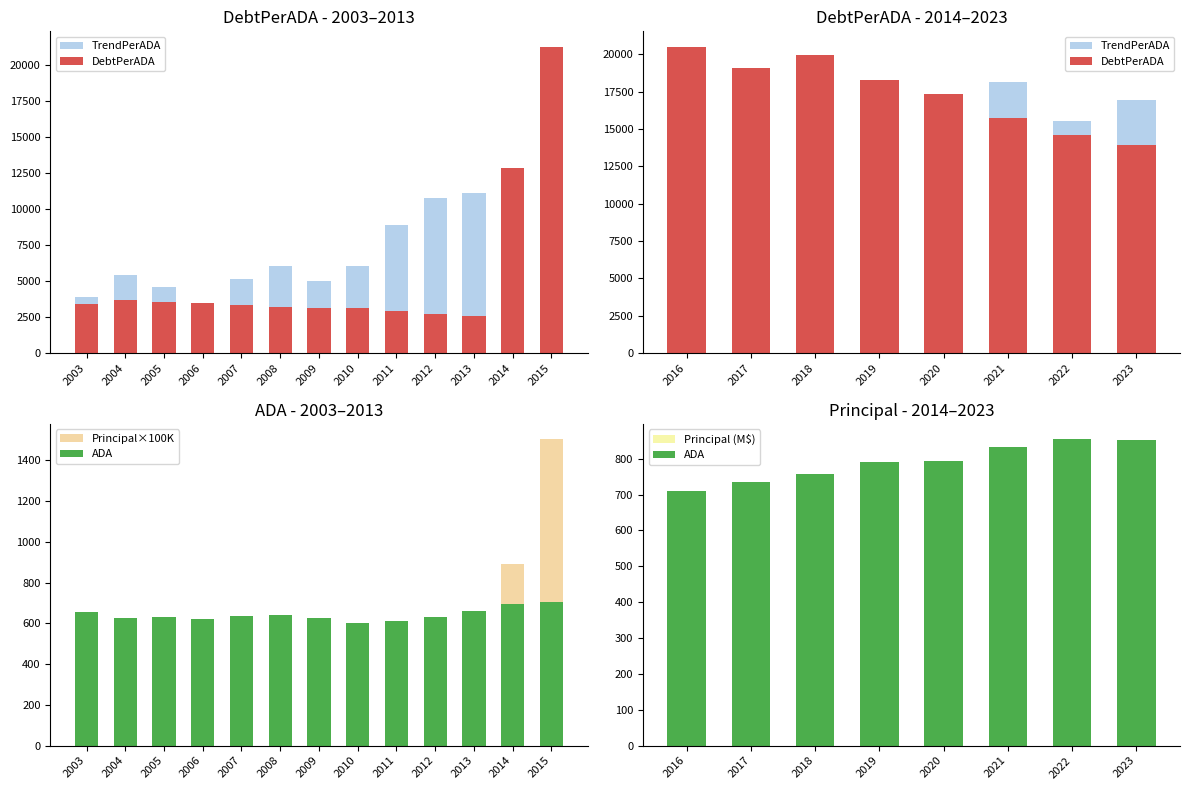

At how many categories does at least one series exceed 10975?

11